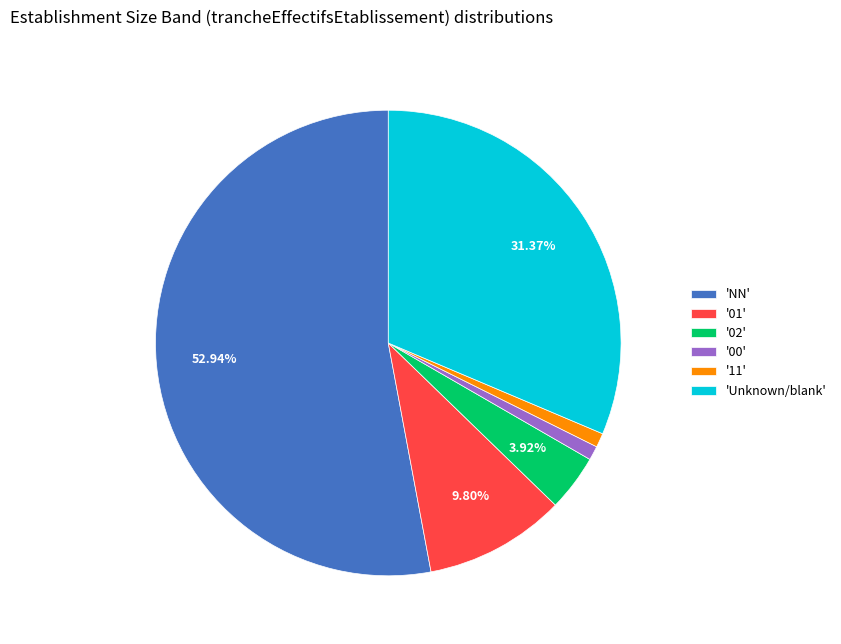

Does any single category account for the majority?

Yes